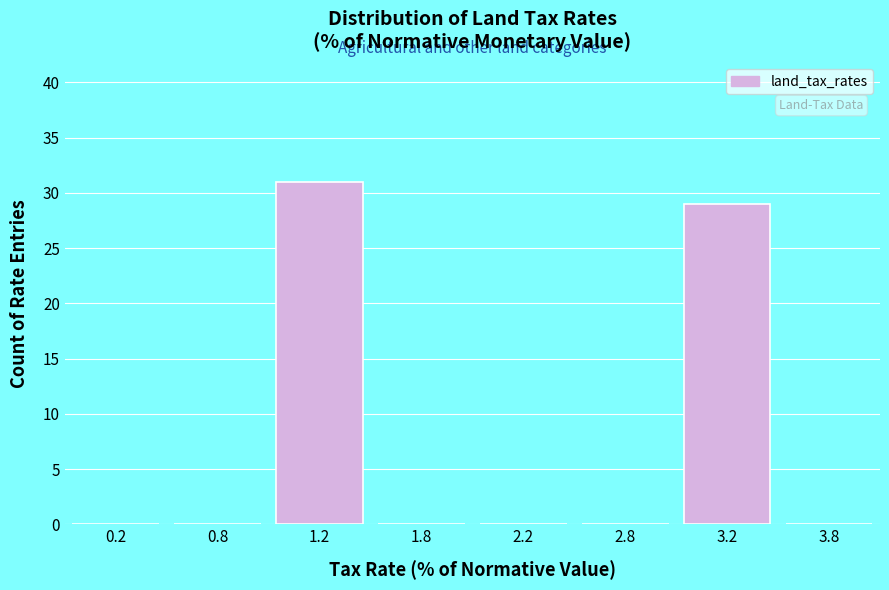

Reading left to right, transcribe all the data shown in this chart.

0.2=0	0.8=0	1.2=31	1.8=0	2.2=0	2.8=0	3.2=29	3.8=0